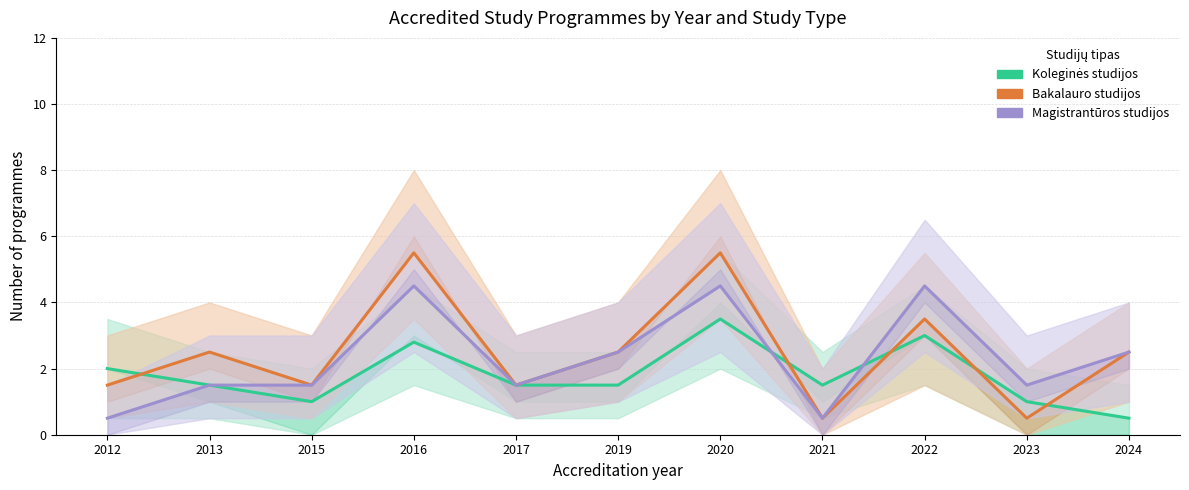

What is the minimum value shown in the chart?

0.5